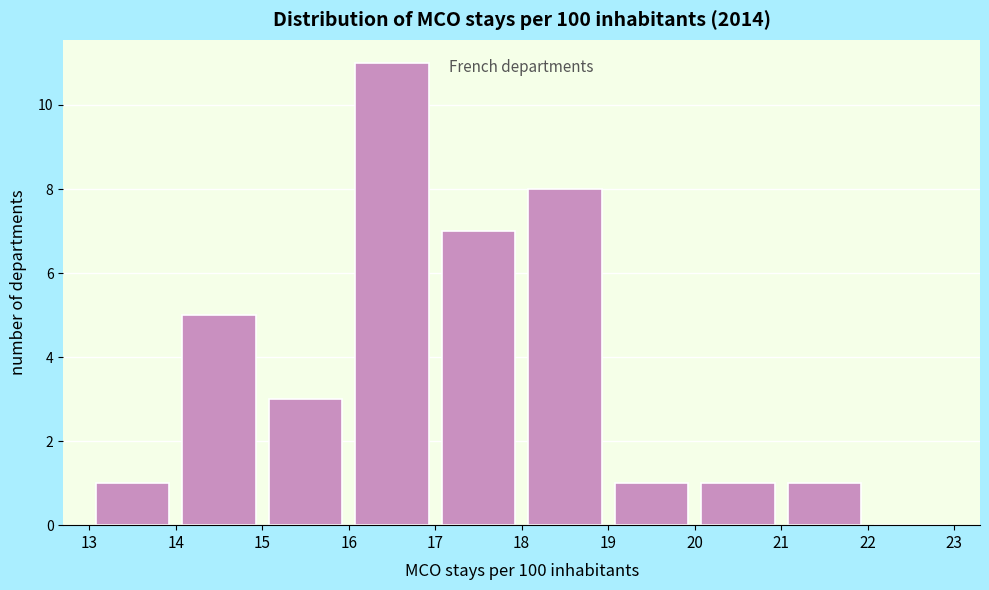

Reading left to right, transcribe this chart: for each bar, give the range it covers on the x-axis and its height. The values are not printed on the chart, so give them approximately, as read against the axis.

13 to 14: 1
14 to 15: 5
15 to 16: 3
16 to 17: 11
17 to 18: 7
18 to 19: 8
19 to 20: 1
20 to 21: 1
21 to 22: 1
22 to 23: 0